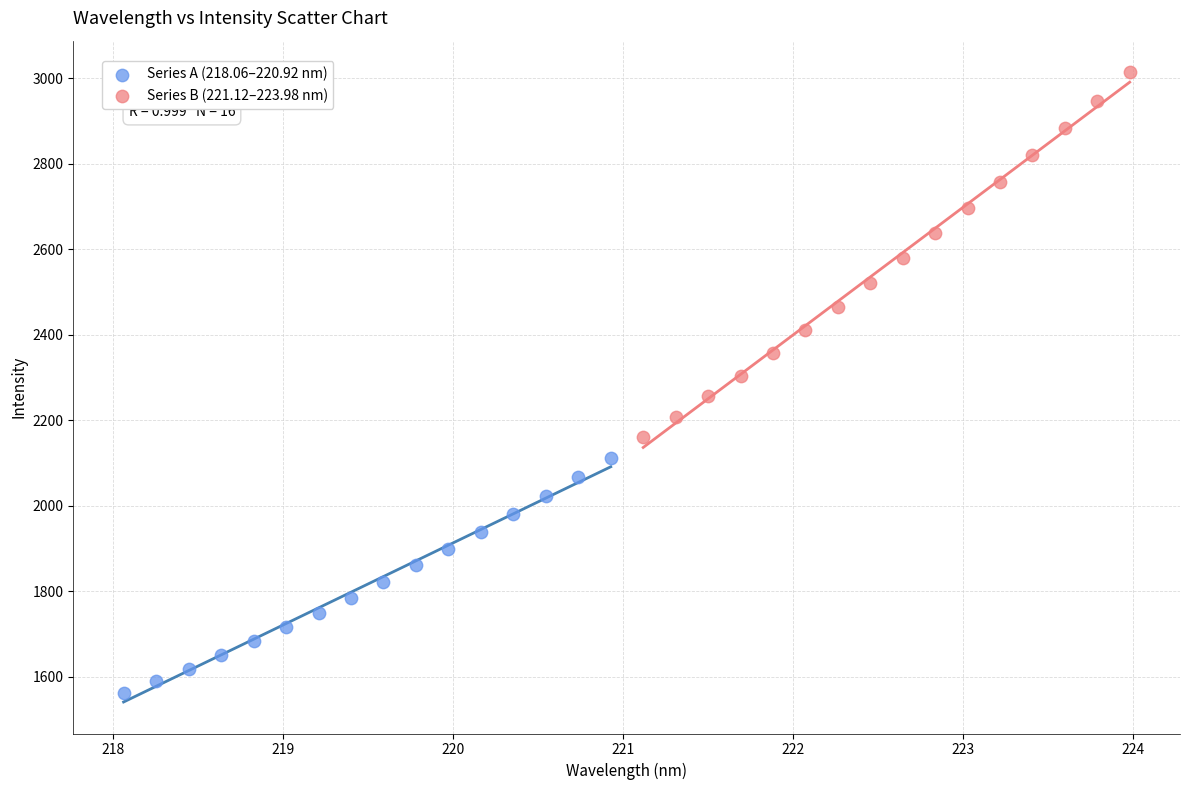

Which series contains the highest Y value?

Series B (221.12–223.98 nm)